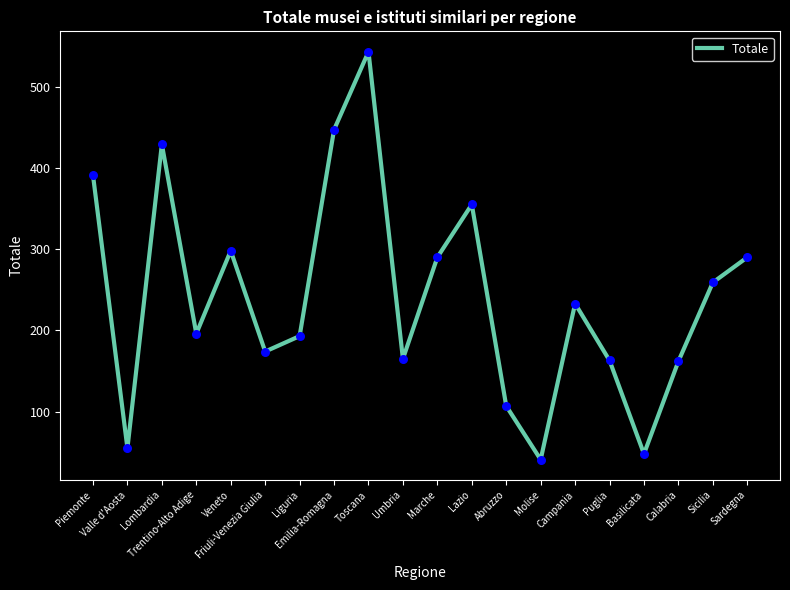

What is the change in value from Valle d'Aosta to Umbria?

+110